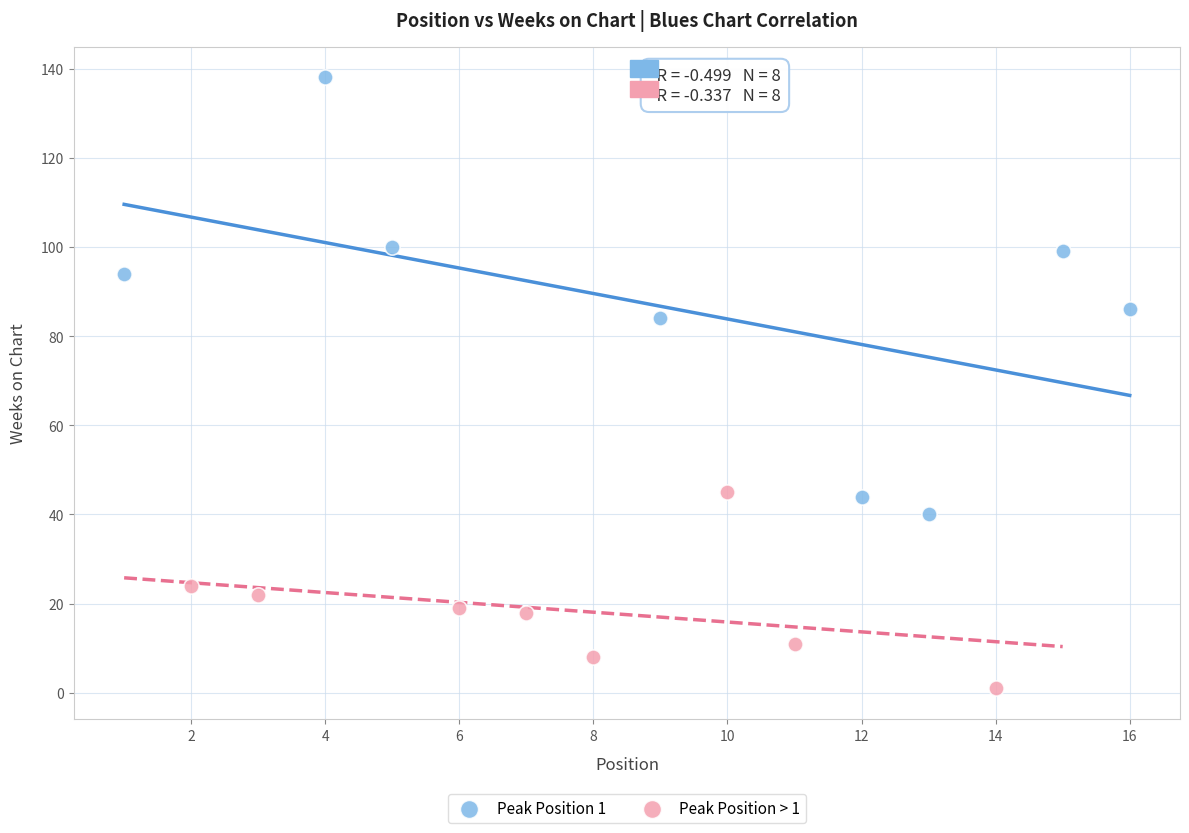

Which series has the widest spread of Y values?

Peak Position 1